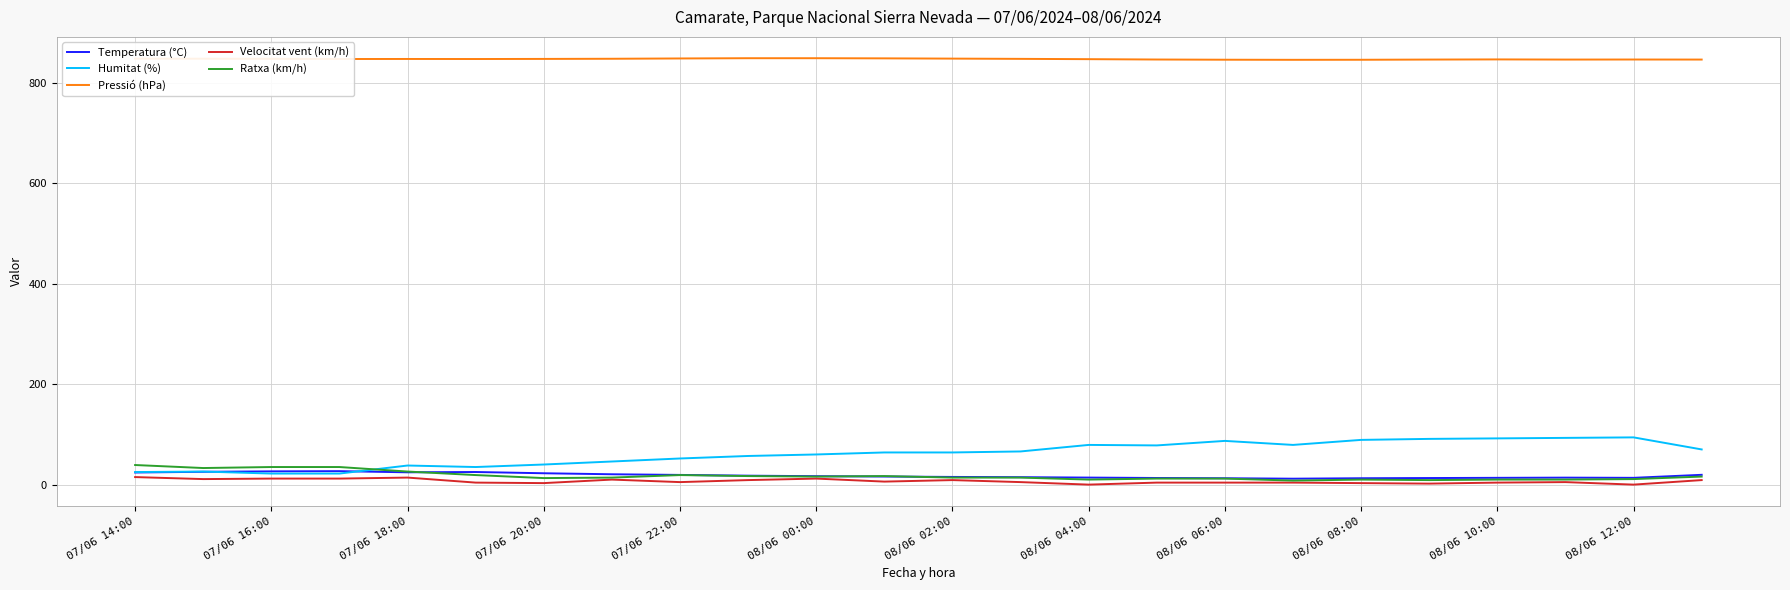

What is the highest value of the Pressió (hPa) series?

848.5